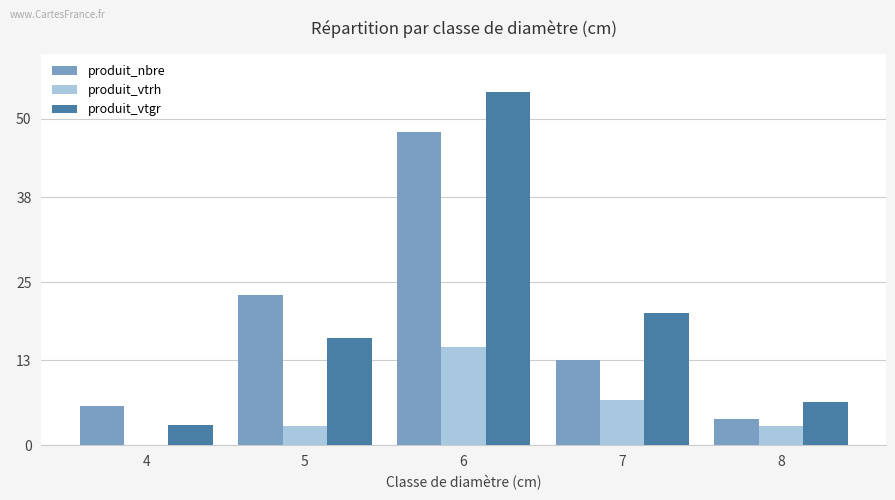

What is the sum of all produit_vtgr values?

100.6